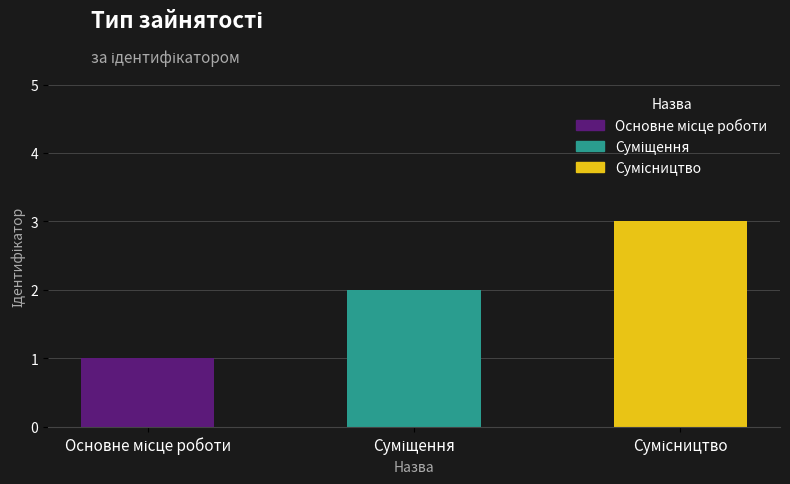

What is the difference between the maximum and minimum values?

2